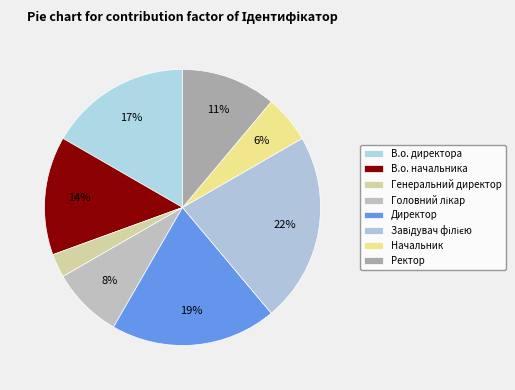

How many segments does this pie chart have?

8